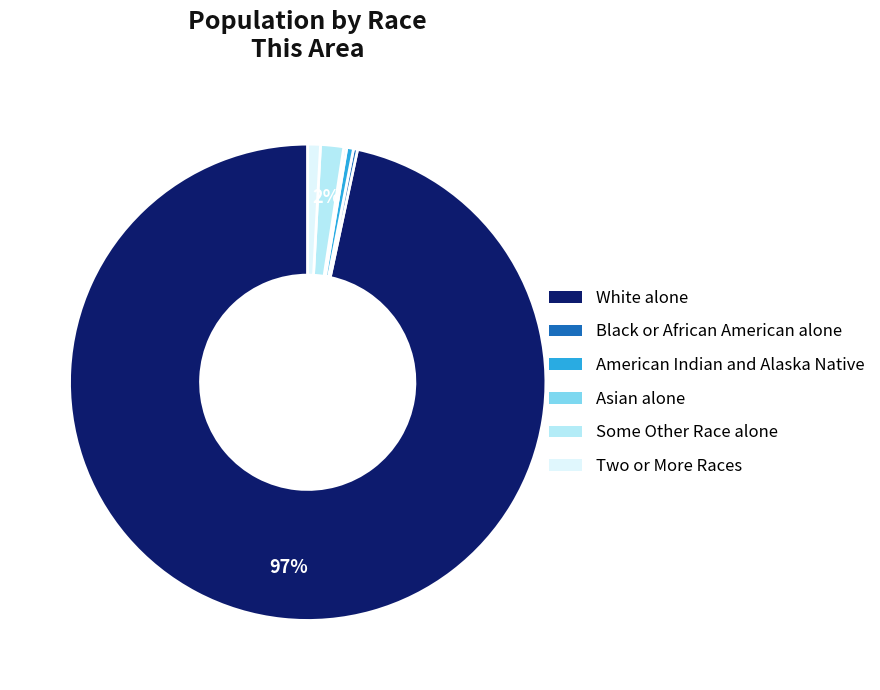

Is there any slice that represents more than half of the pie?

Yes